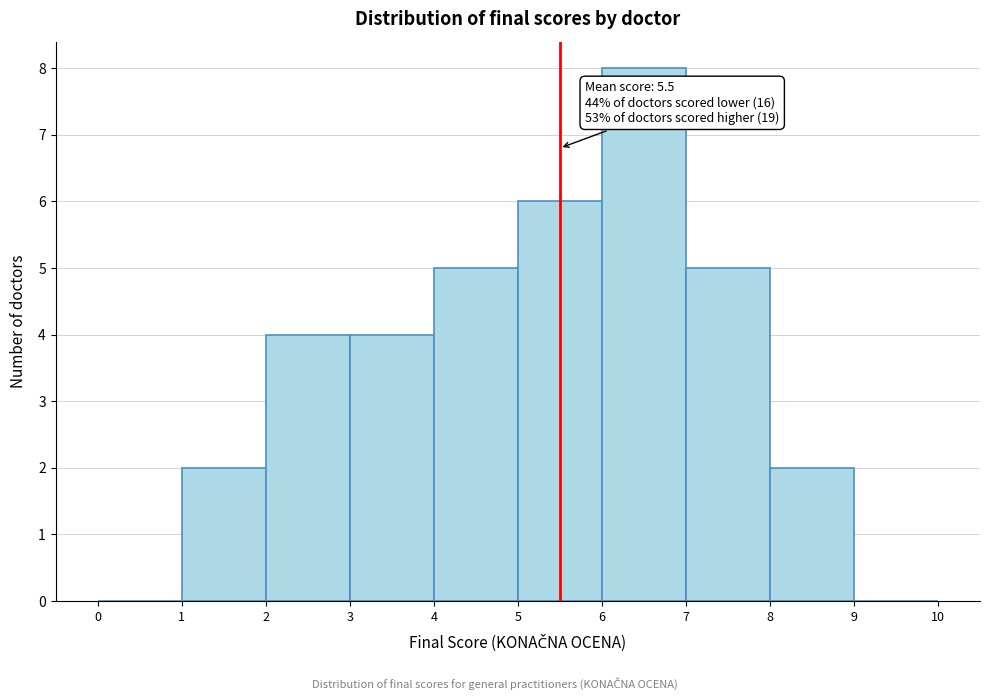

Which range on the x-axis has the tallest bar?

6 to 7